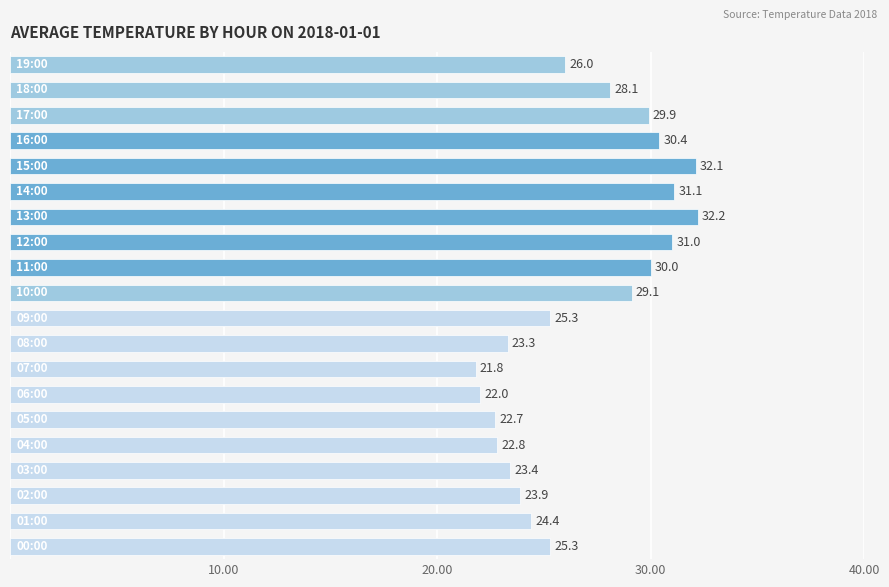

What is the minimum value shown in the chart?

21.8